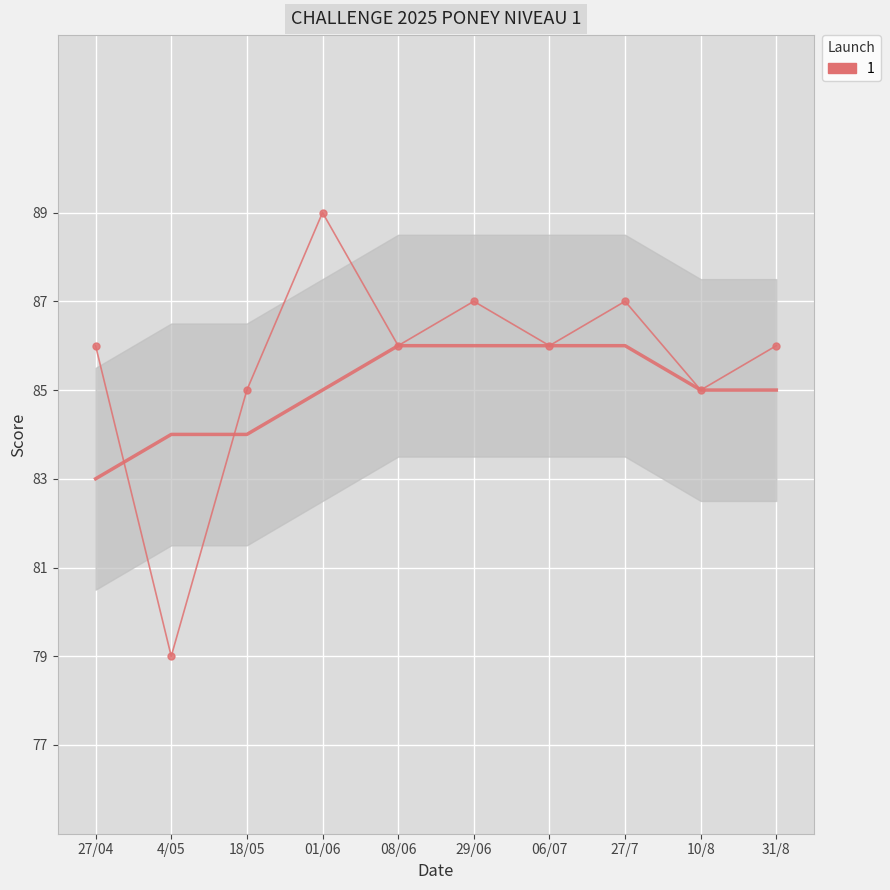

What is the sum of the values at 27/04 and 27/7?

173